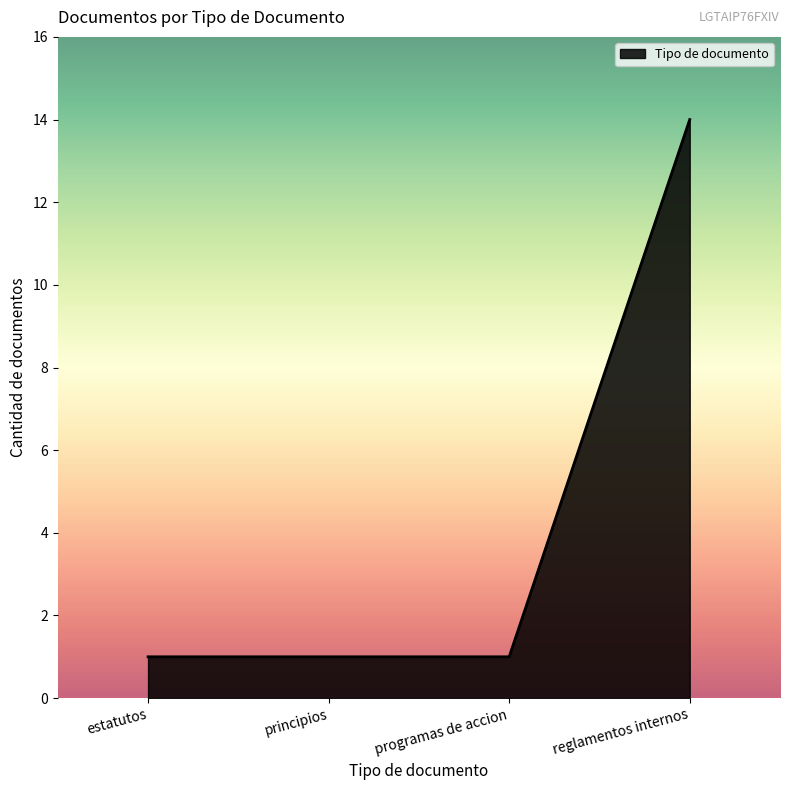

What value does the data have at reglamentos internos?

14